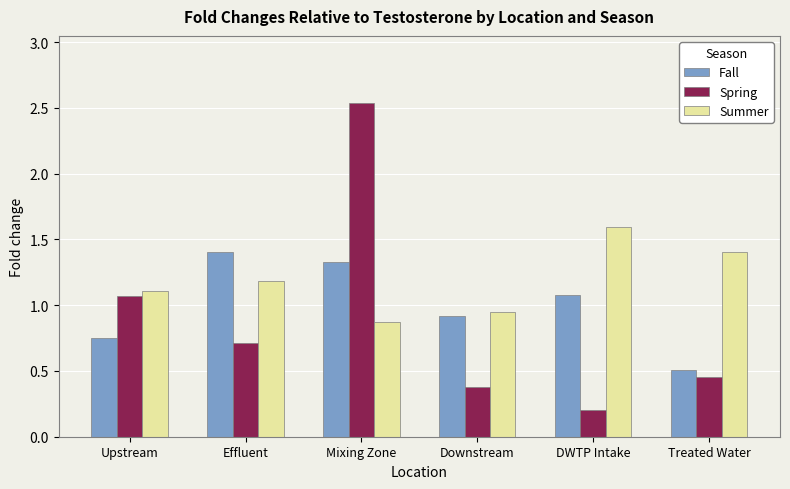

Does the chart contain any negative values?

No